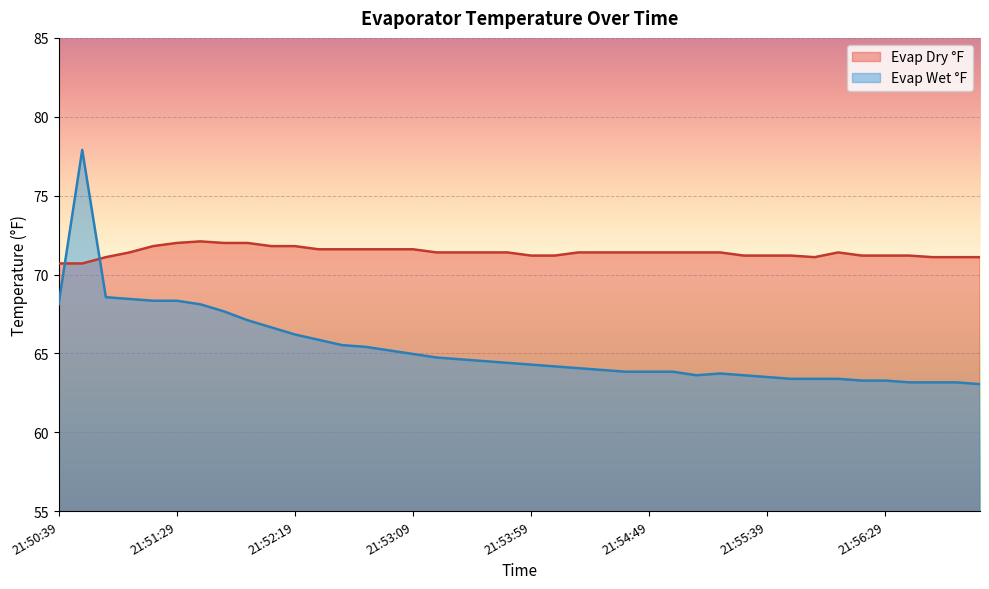

True or false: Evap Dry °F has a value of 71.8 at 21:52:09.

True